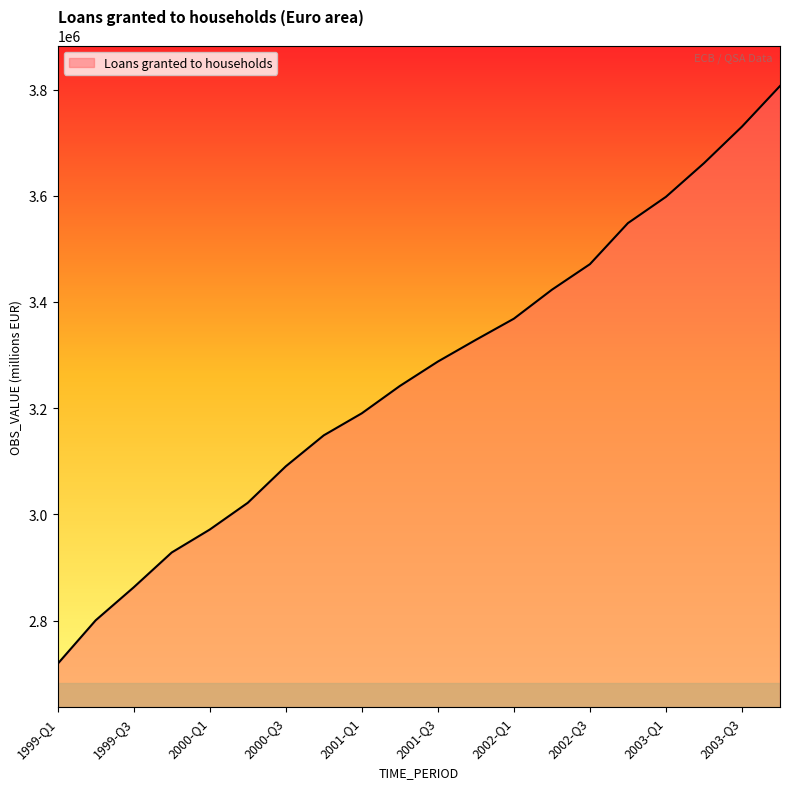

Does the chart have visible grid lines?

No